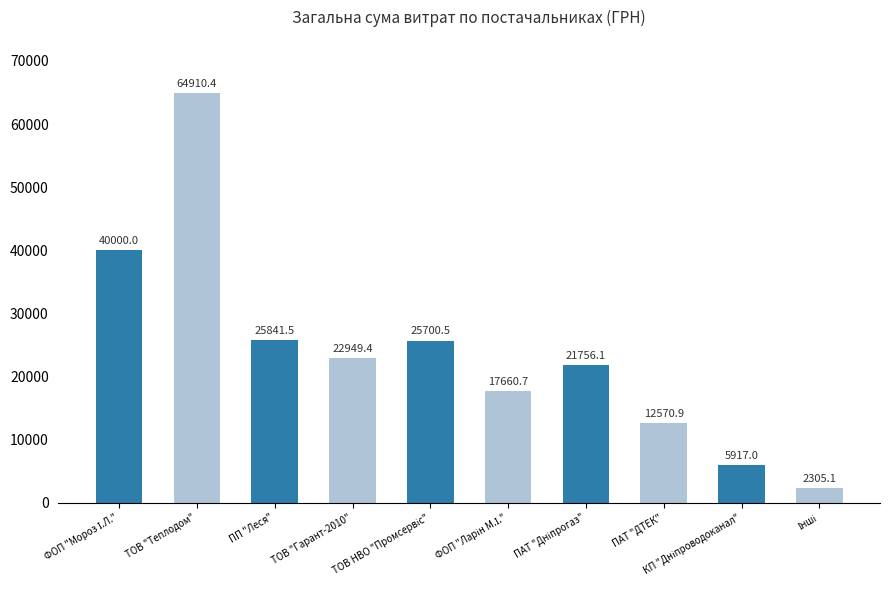

What is the minimum value shown in the chart?

2305.1